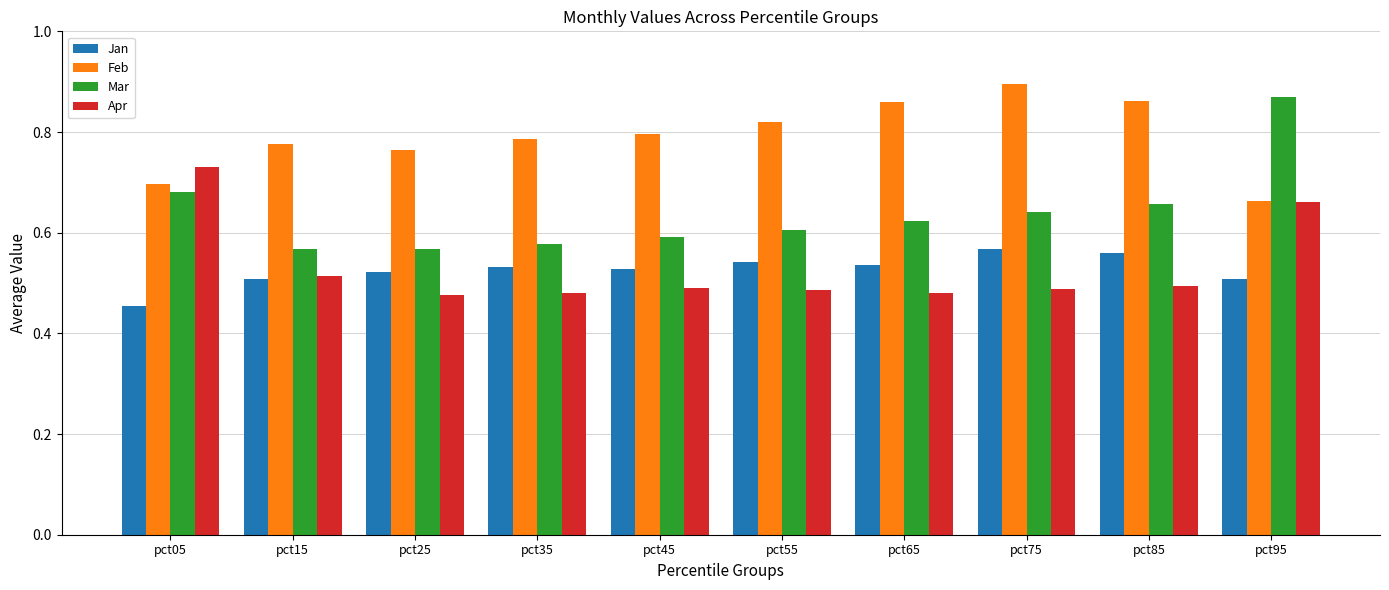

What is the difference between the highest and lowest values at pct15?

0.3